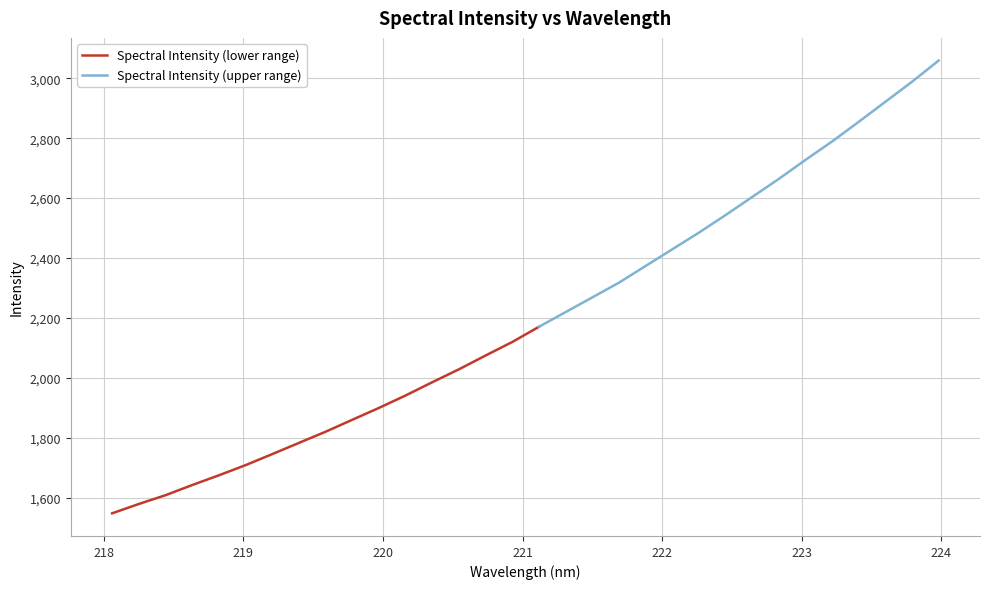

What is the change in value from 220.7354 to 220.9264?

+45.2